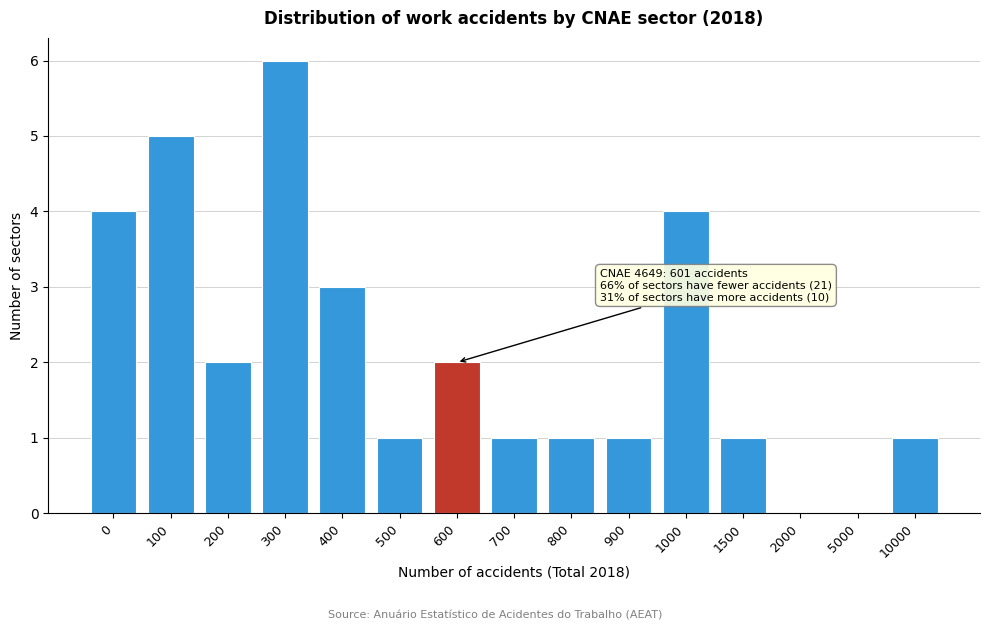

Reading left to right, transcribe all the data shown in this chart.

0=4	100=5	200=2	300=6	400=3	500=1	600=2	700=1	800=1	900=1	1000=4	1500=1	2000=0	5000=0	10000=1